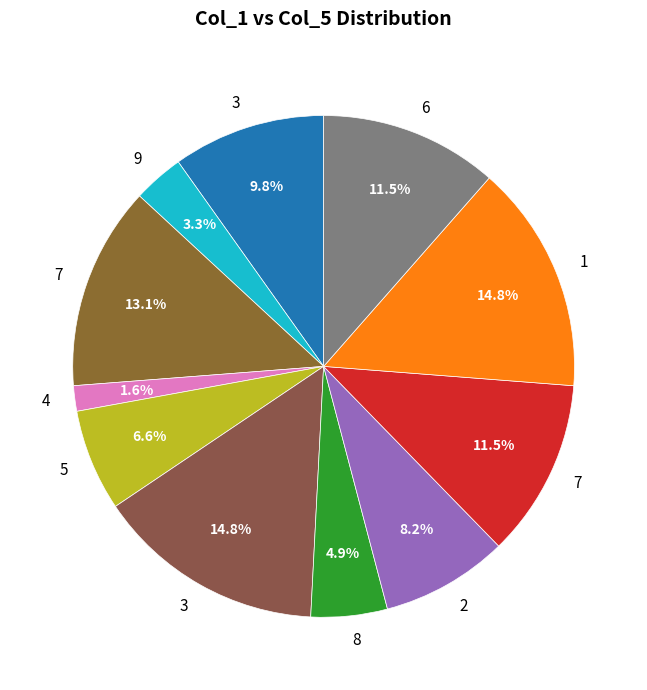

What is the largest slice in the pie chart?

3